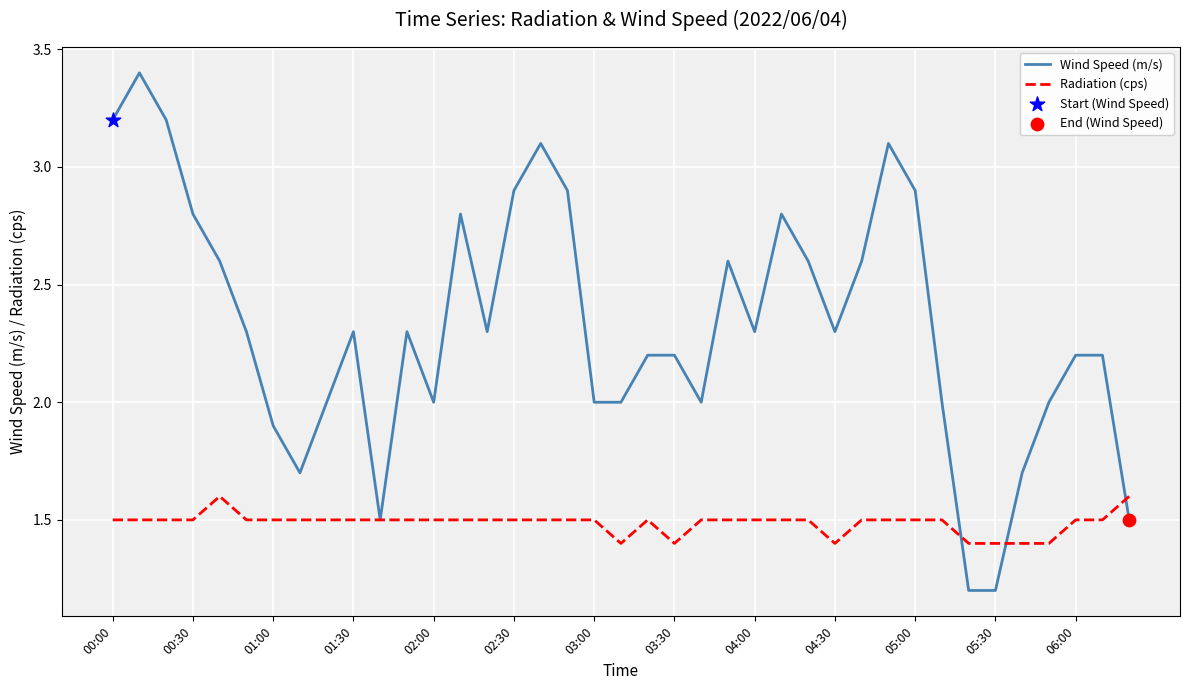

Which series has the largest total across all categories?

Wind Speed (m/s)